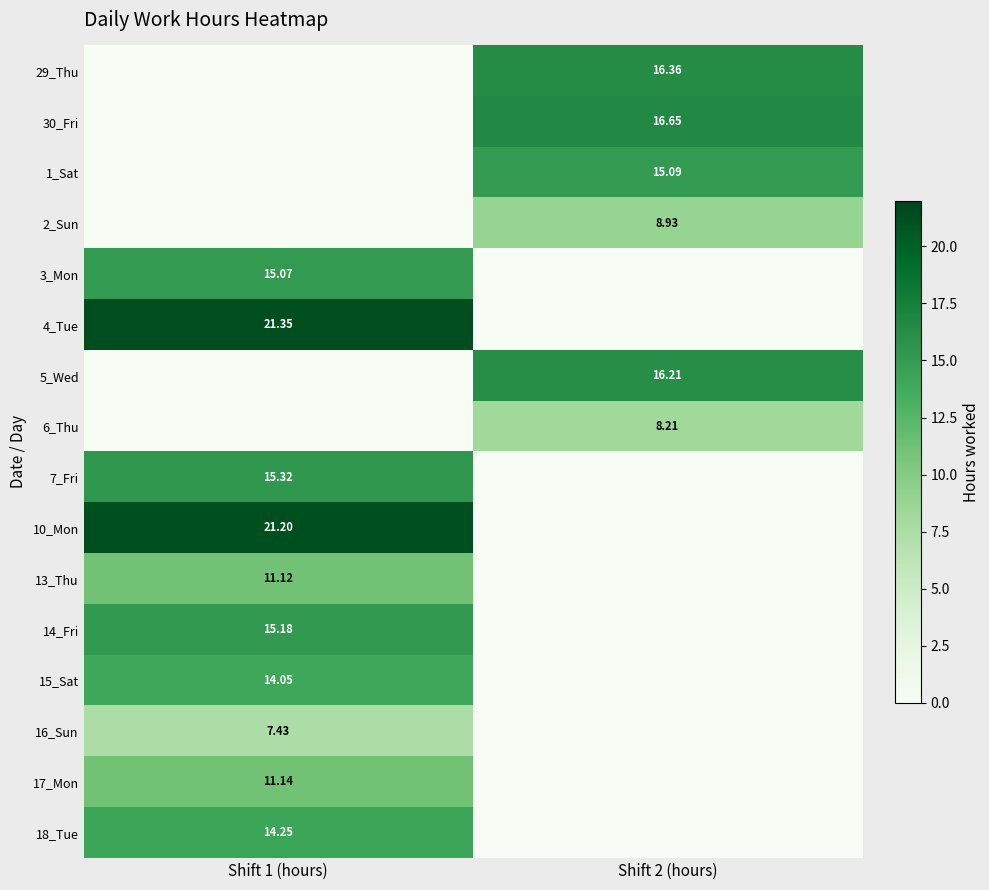

Is the value of 2_Sun at Shift 1 (hours) greater than the value of 4_Tue at Shift 2 (hours)?

No